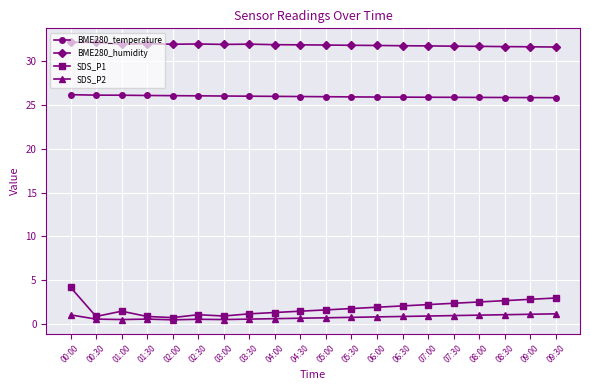

At how many categories does at least one series exceed 31?

20